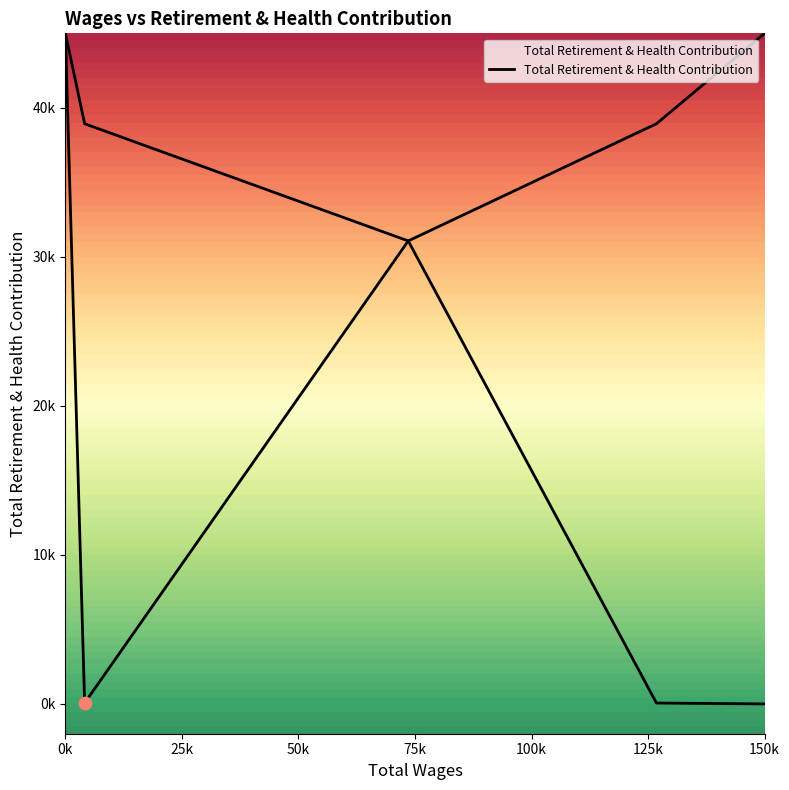

What is the change in value from 73555.0 to 4125.0?

-31010